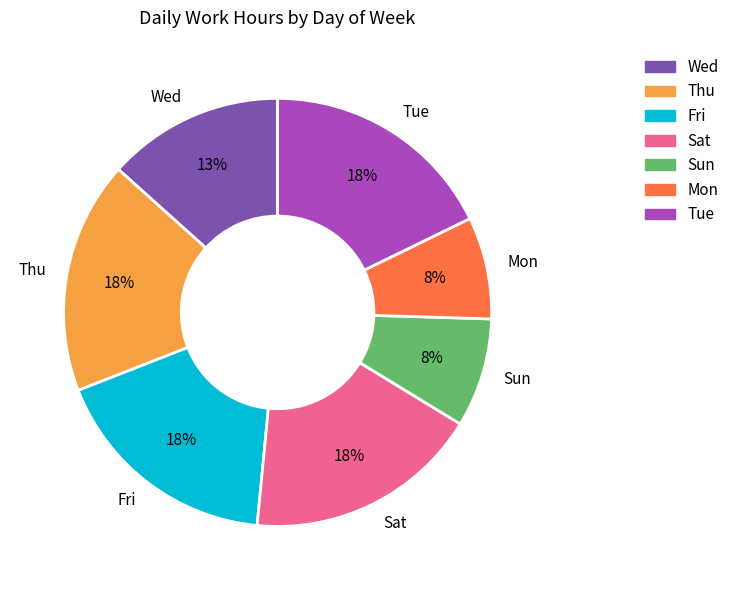

Which has a higher value, Wed or Mon?

Wed